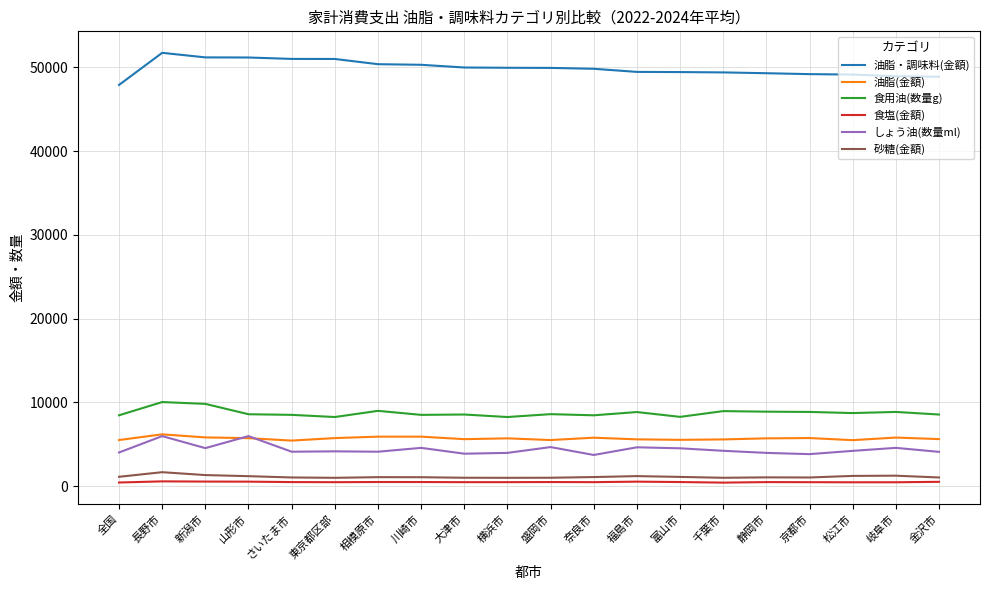

What is the sum of all 油脂(金額) values?

113883